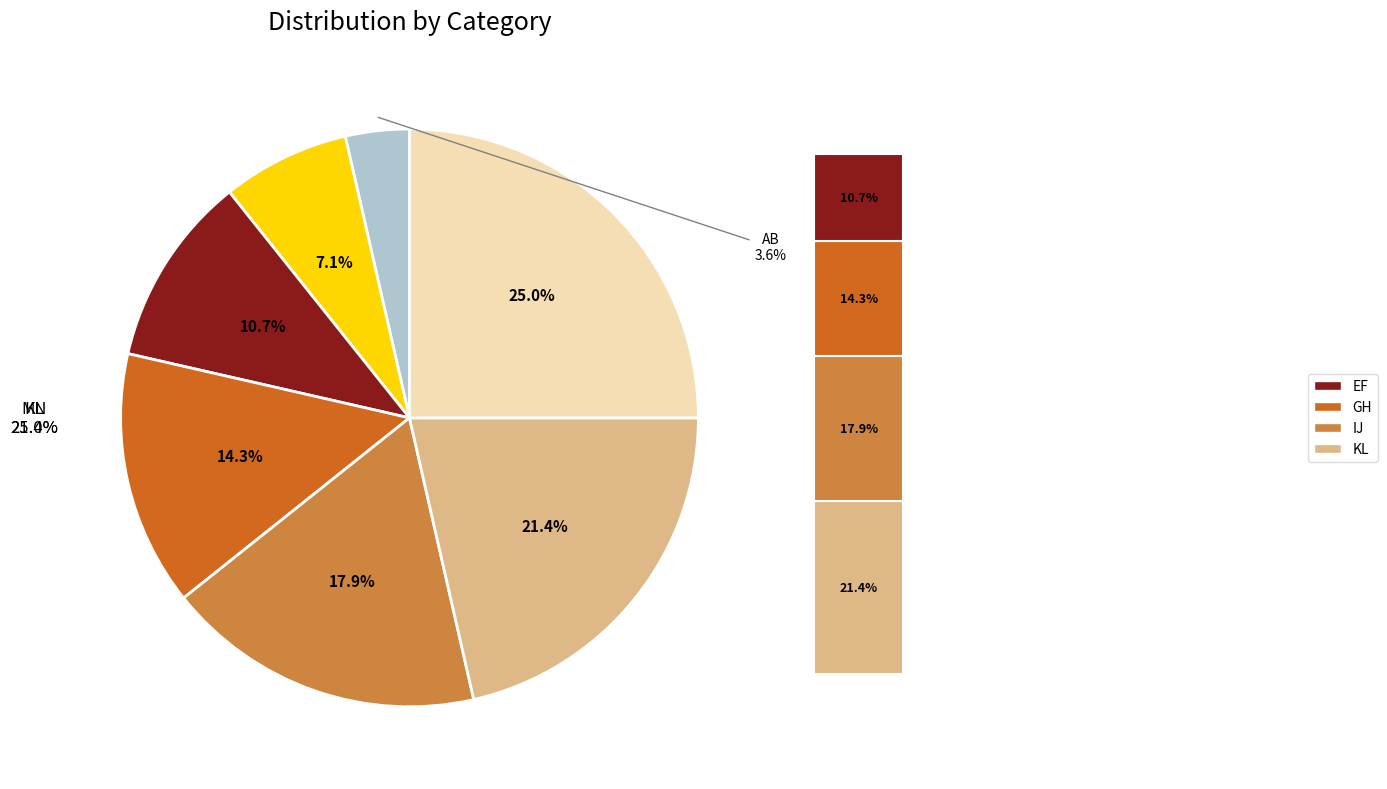

To the nearest percent, what is the combined percentage of IJ and MN?

43%